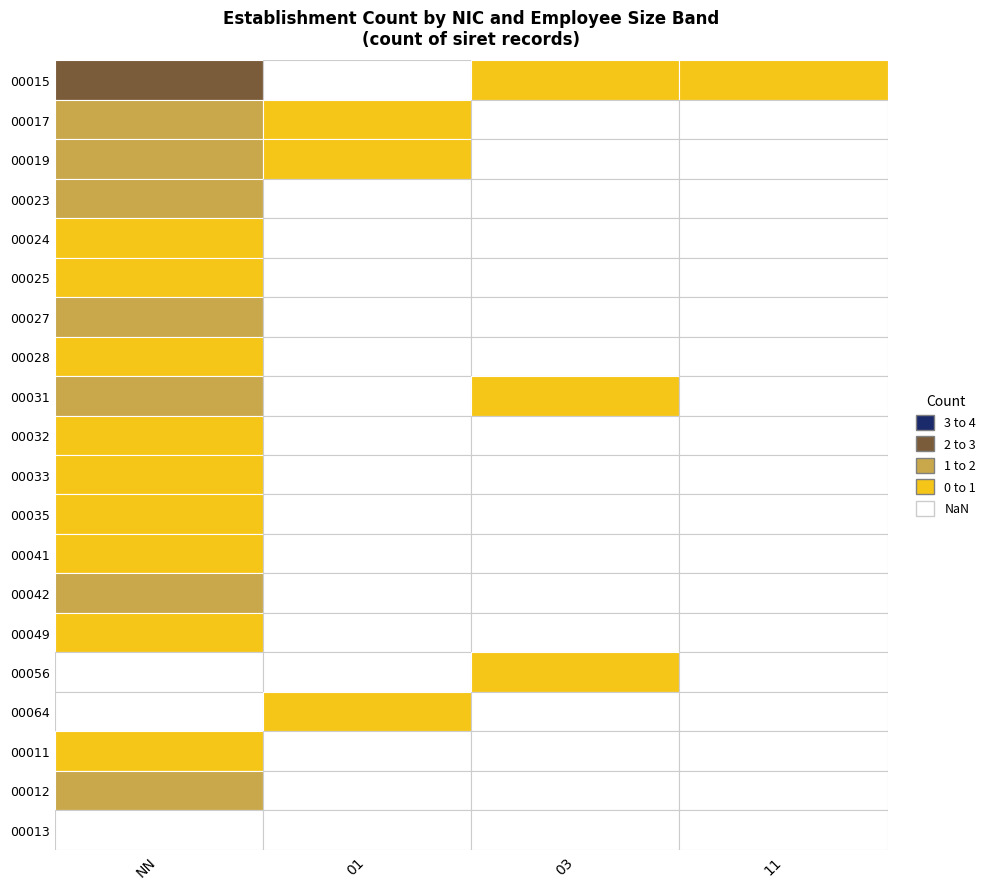

Count the number of categories in the chart.

4